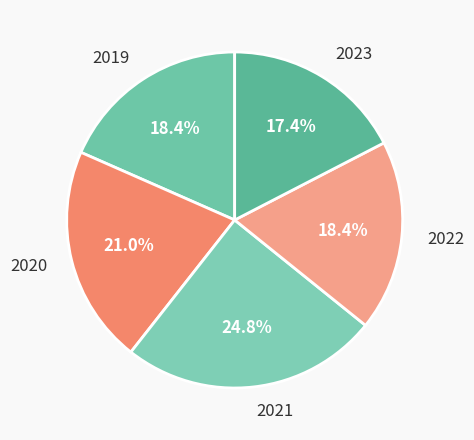

The 2022 slice represents 18% of the pie. True or false?

True